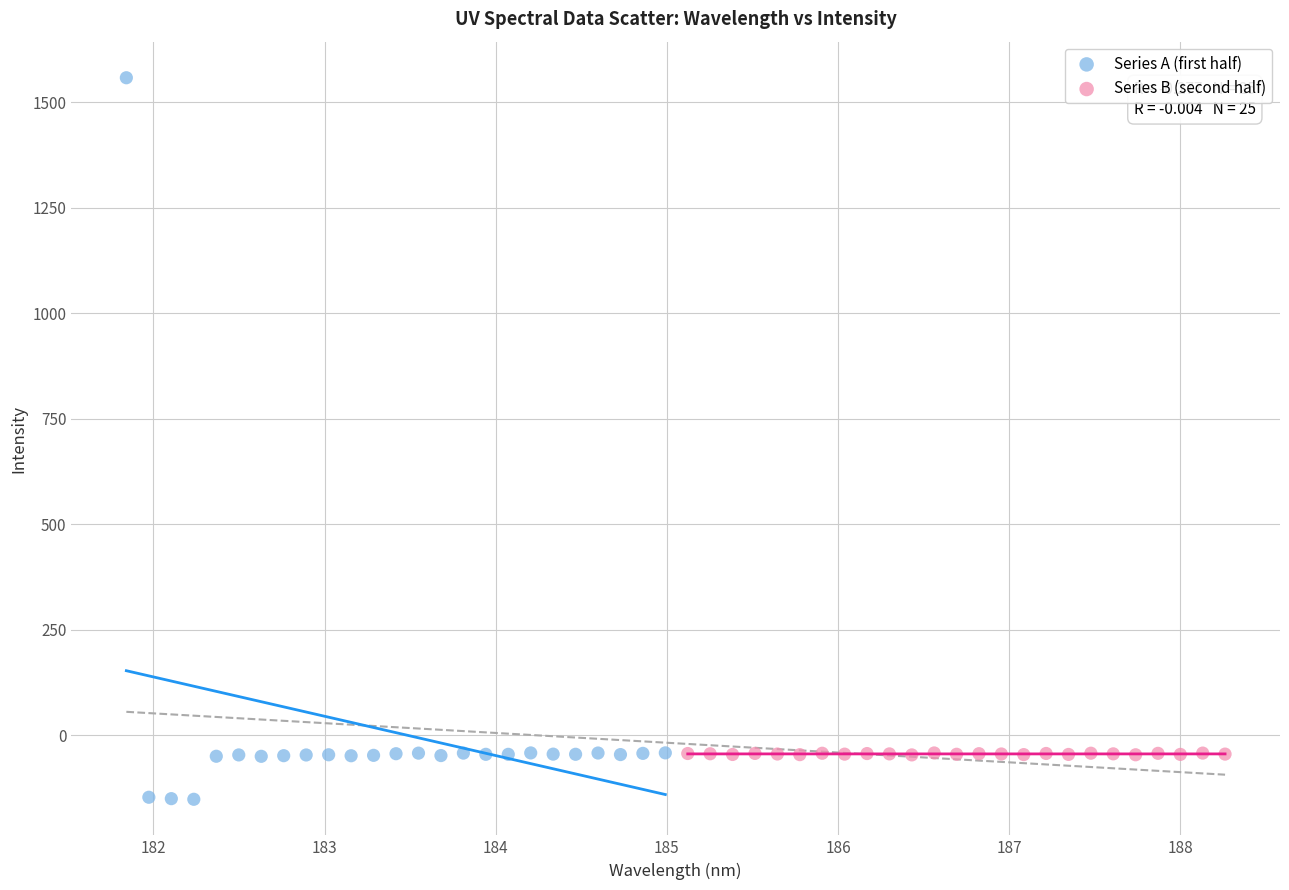

Which series contains the lowest Y value?

Series A (first half)